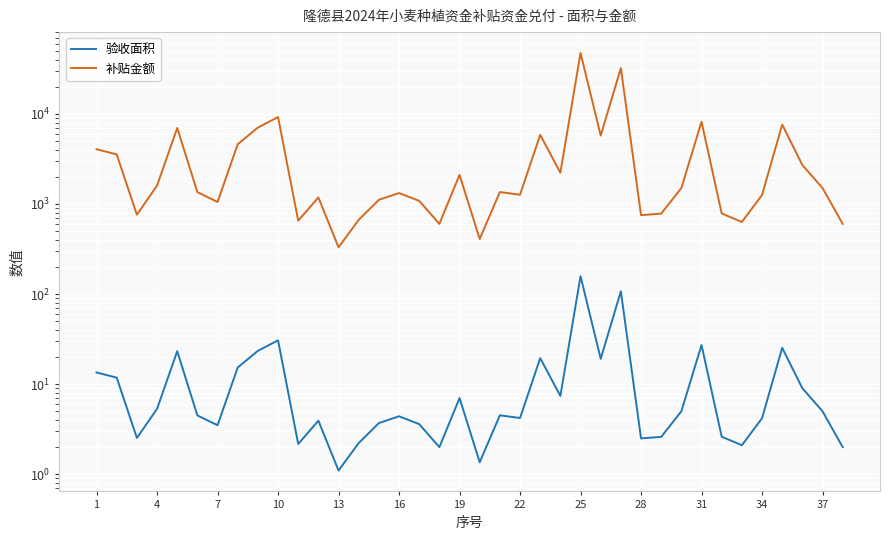

Reading right to left, extract all data points from this chart.

验收面积: 2.0	5.0	9.0	25.3	4.2	2.1	2.6	27.2	5.0	2.6	2.5	107.1	19.1	157.5	7.4	19.4	4.2	4.5	1.4	7.0	2.0	3.6	4.4	3.7	2.2	1.1	3.9	2.2	30.6	23.4	15.3	3.5	4.5	23.2	5.3	2.5	11.8	13.5
补贴金额: 600.0	1500.0	2700.0	7590.0	1254.0	630.0	783.0	8151.0	1500.0	780.0	750.0	32124.0	5733.0	47259.0	2220.0	5829.0	1263.0	1353.0	408.0	2100.0	600.0	1080.0	1320.0	1110.0	666.0	330.0	1179.0	651.0	9192.0	7029.0	4590.0	1050.0	1350.0	6960.0	1596.0	759.0	3540.0	4041.0